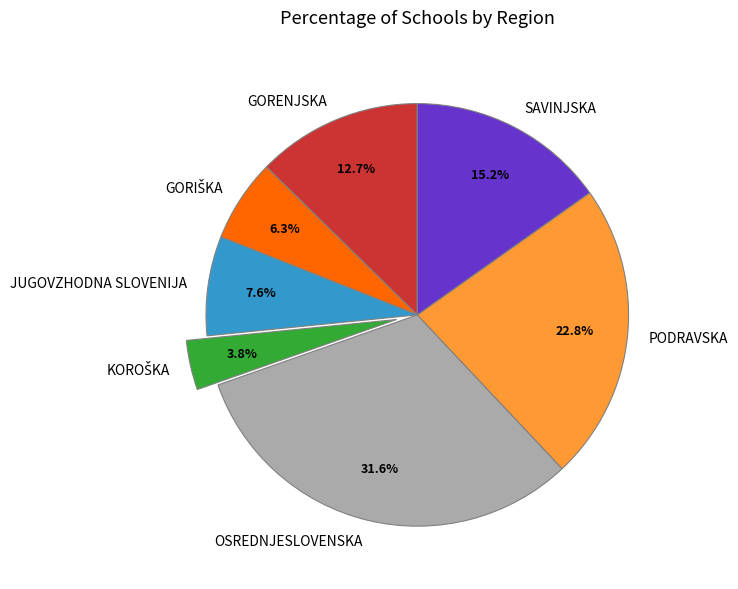

How many segments does this pie chart have?

7